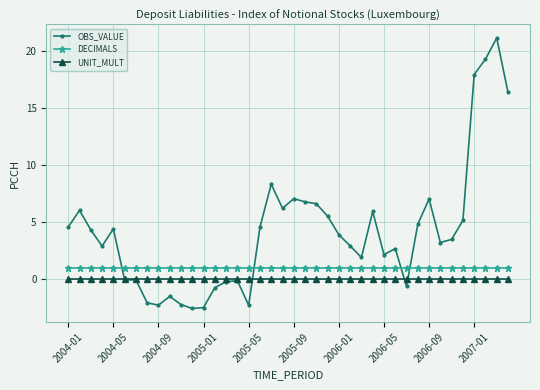

Which series ends up on top after the final intersection of OBS_VALUE and UNIT_MULT?

OBS_VALUE